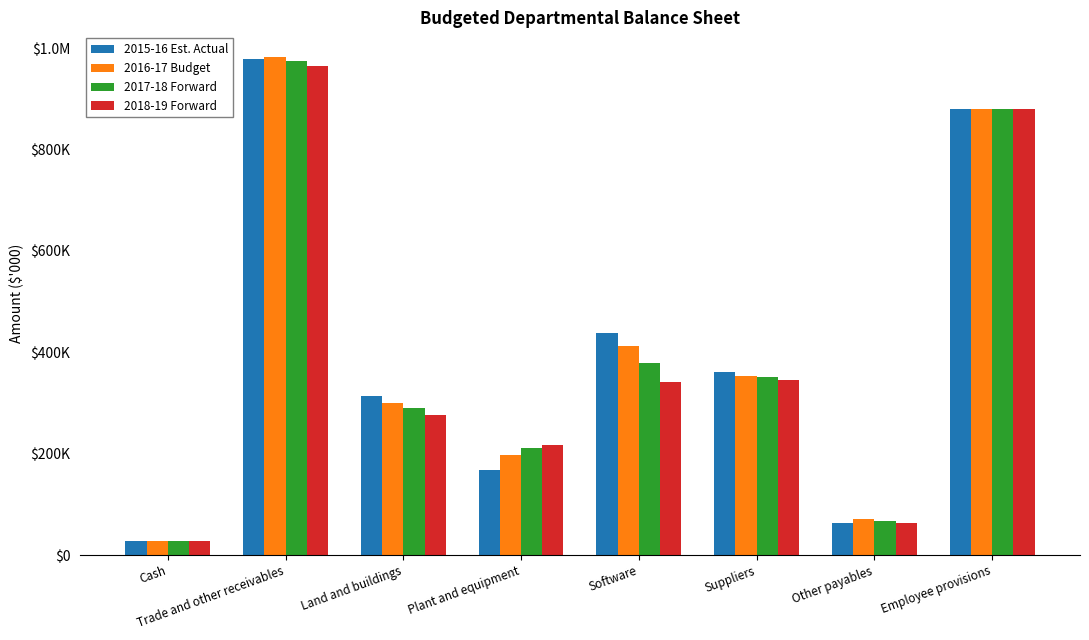

What is the total value across all series at Land and buildings?

1181014